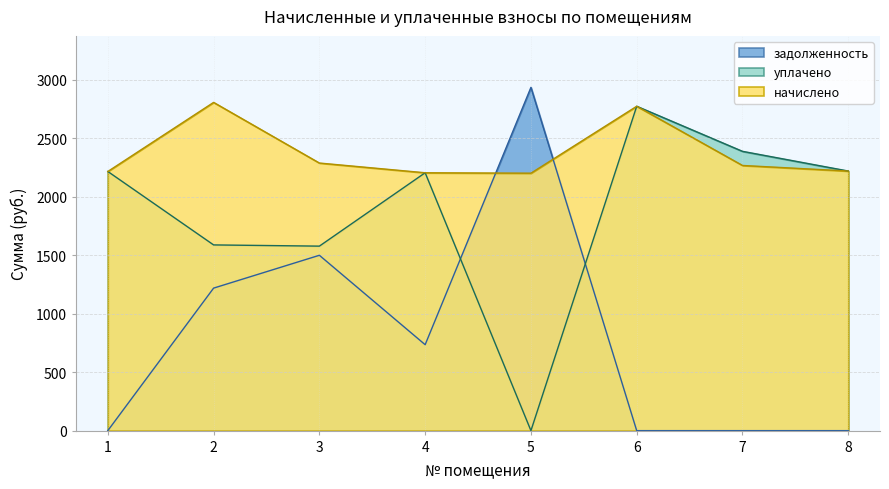

What is the total value across all series at 1?

4428.5